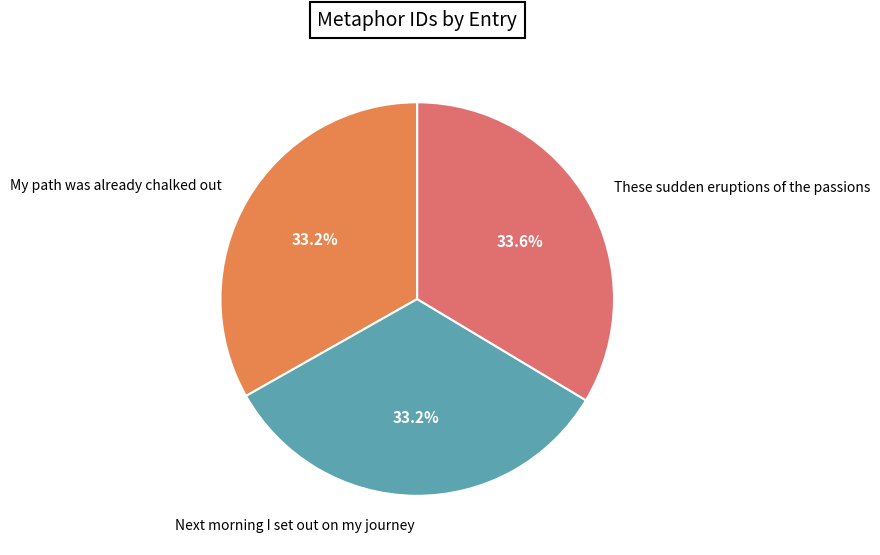

Combined, do Next morning I set out on my journey and My path was already chalked out account for over 50%?

Yes